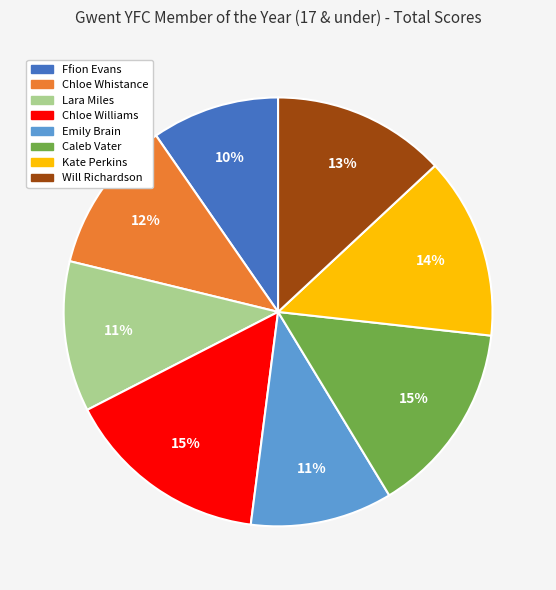

Count the number of slices in the pie.

8